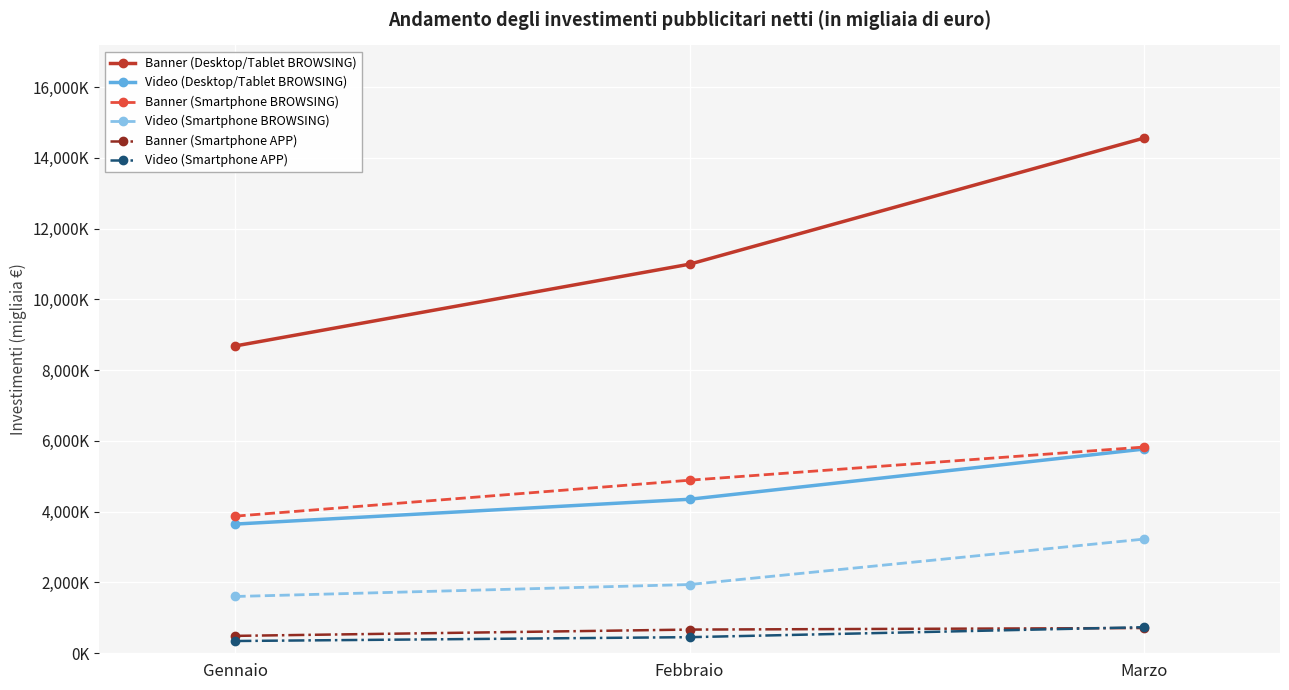

What position from the right is Marzo?

1